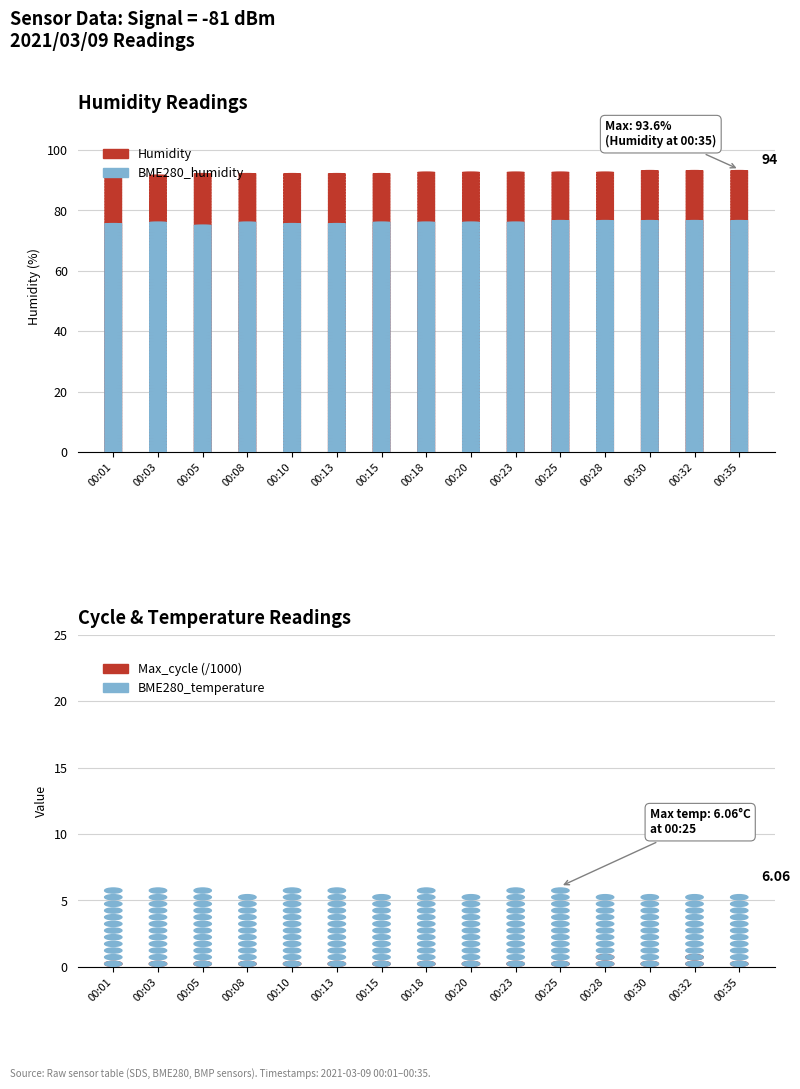

Rank the series by their maximum value, from lowest to highest.

Max_cycle (/1000, offset), BME280_temperature, BME280_humidity, Humidity